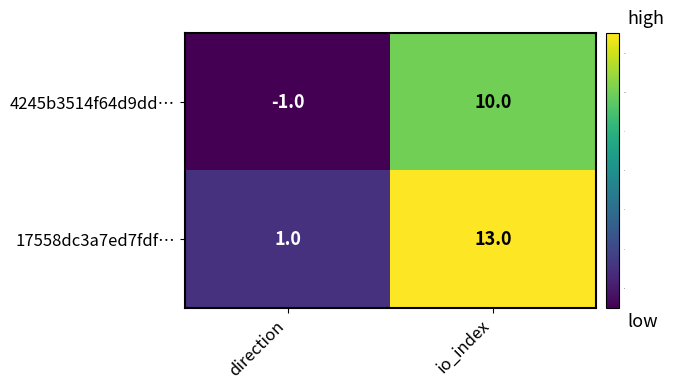

What is the greatest value displayed?

13